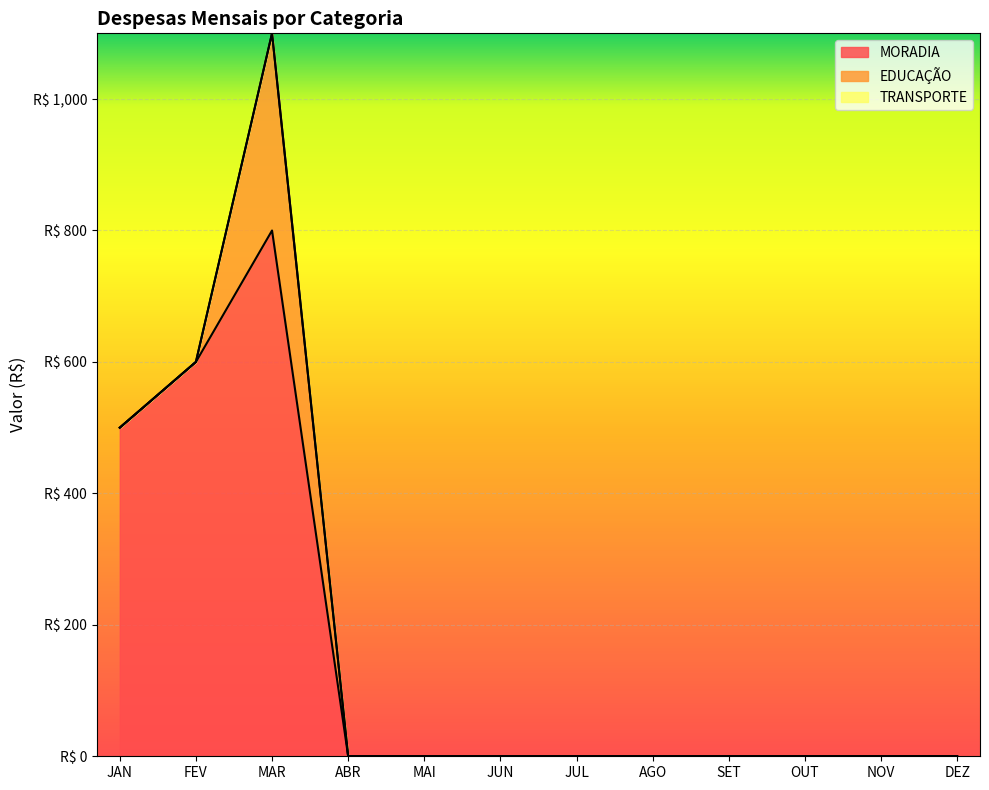

At which category does the chart reach its peak across all series?

MAR